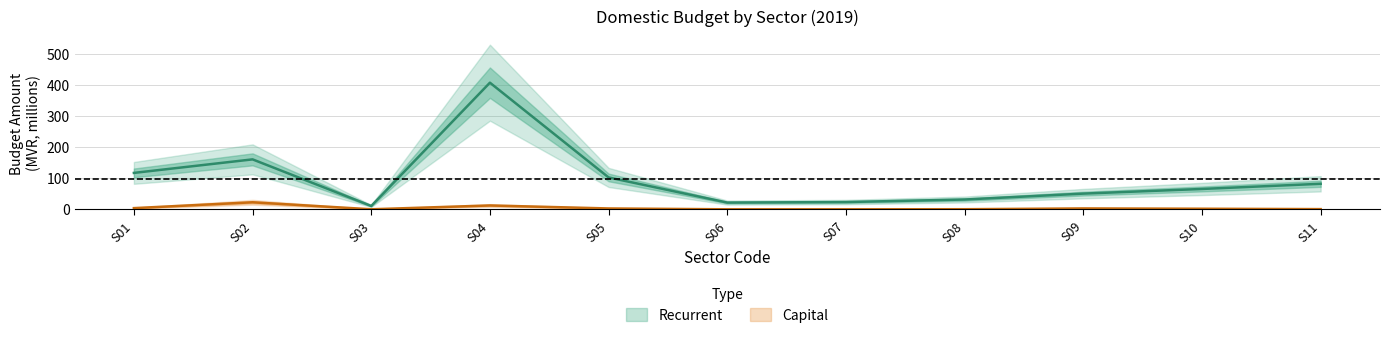

How many lines are shown in the chart?

2